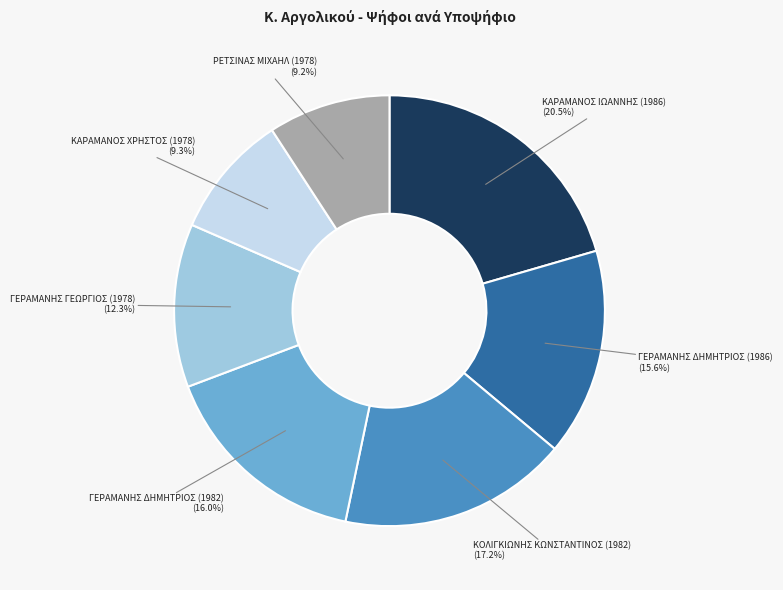

Is there a majority slice in this chart?

No